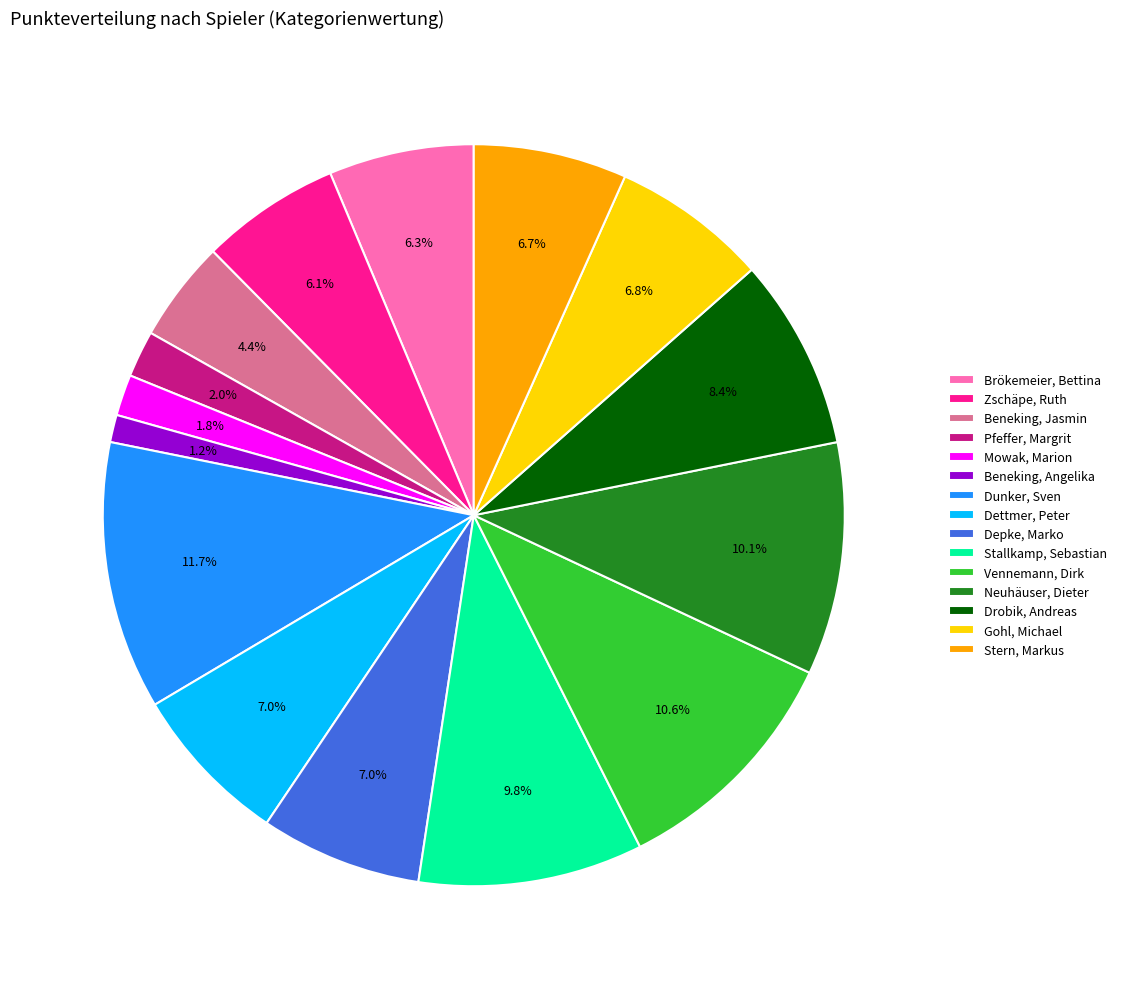

What is the total percentage of Brökemeier, Bettina and Stern, Markus?

13.0%